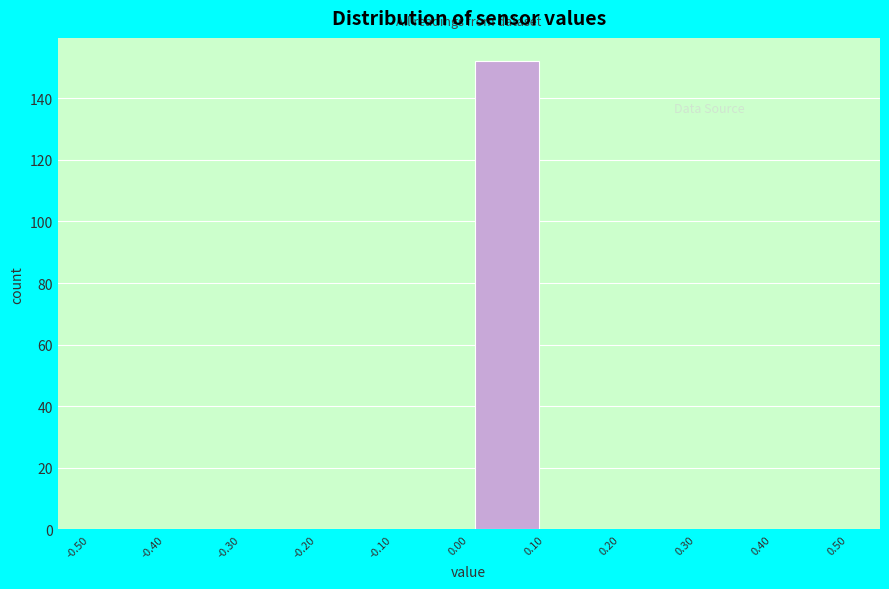

Which range on the x-axis has the tallest bar?

0.00 to 0.10